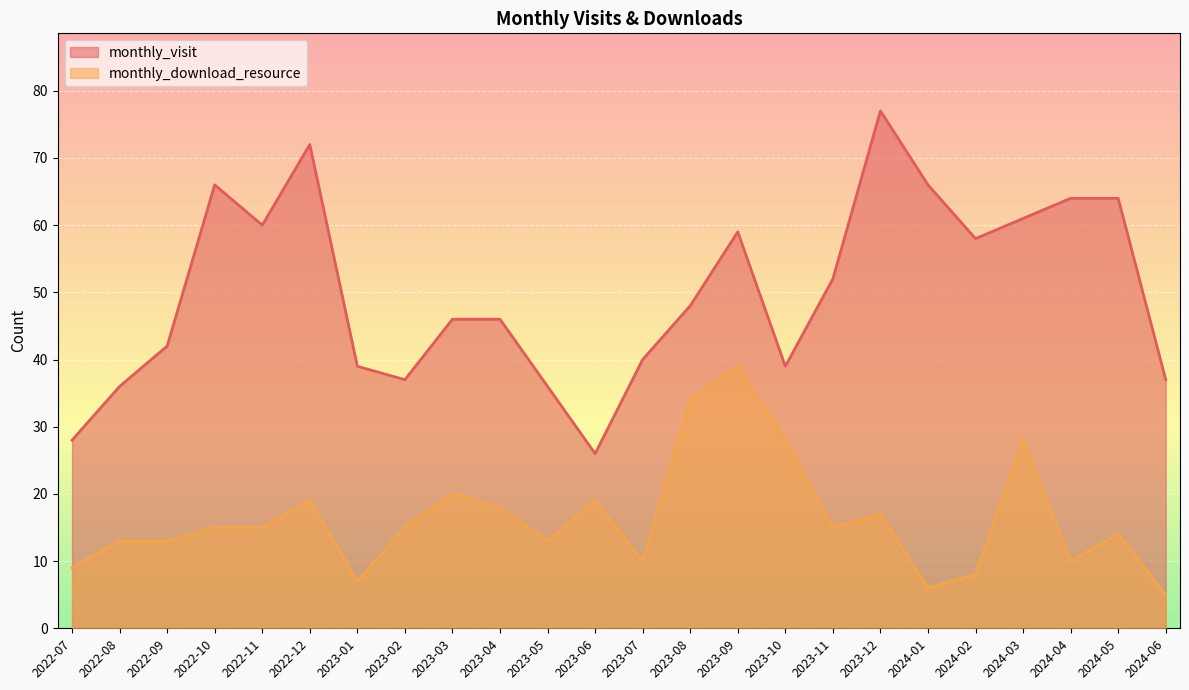

Reading left to right, extract all data points from this chart.

monthly_visit: 2022-07=28	2022-08=36	2022-09=42	2022-10=66	2022-11=60	2022-12=72	2023-01=39	2023-02=37	2023-03=46	2023-04=46	2023-05=36	2023-06=26	2023-07=40	2023-08=48	2023-09=59	2023-10=39	2023-11=52	2023-12=77	2024-01=66	2024-02=58	2024-03=61	2024-04=64	2024-05=64	2024-06=37
monthly_download_resource: 2022-07=9	2022-08=13	2022-09=13	2022-10=15	2022-11=15	2022-12=19	2023-01=7	2023-02=15	2023-03=20	2023-04=18	2023-05=13	2023-06=19	2023-07=10	2023-08=34	2023-09=39	2023-10=28	2023-11=15	2023-12=17	2024-01=6	2024-02=8	2024-03=28	2024-04=10	2024-05=14	2024-06=5